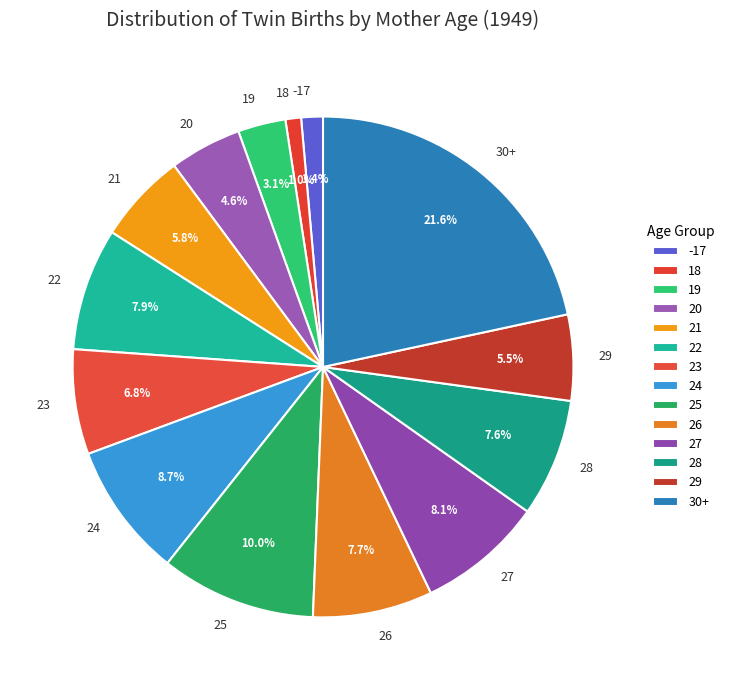

True or false: 23 accounts for 1% of the total.

False